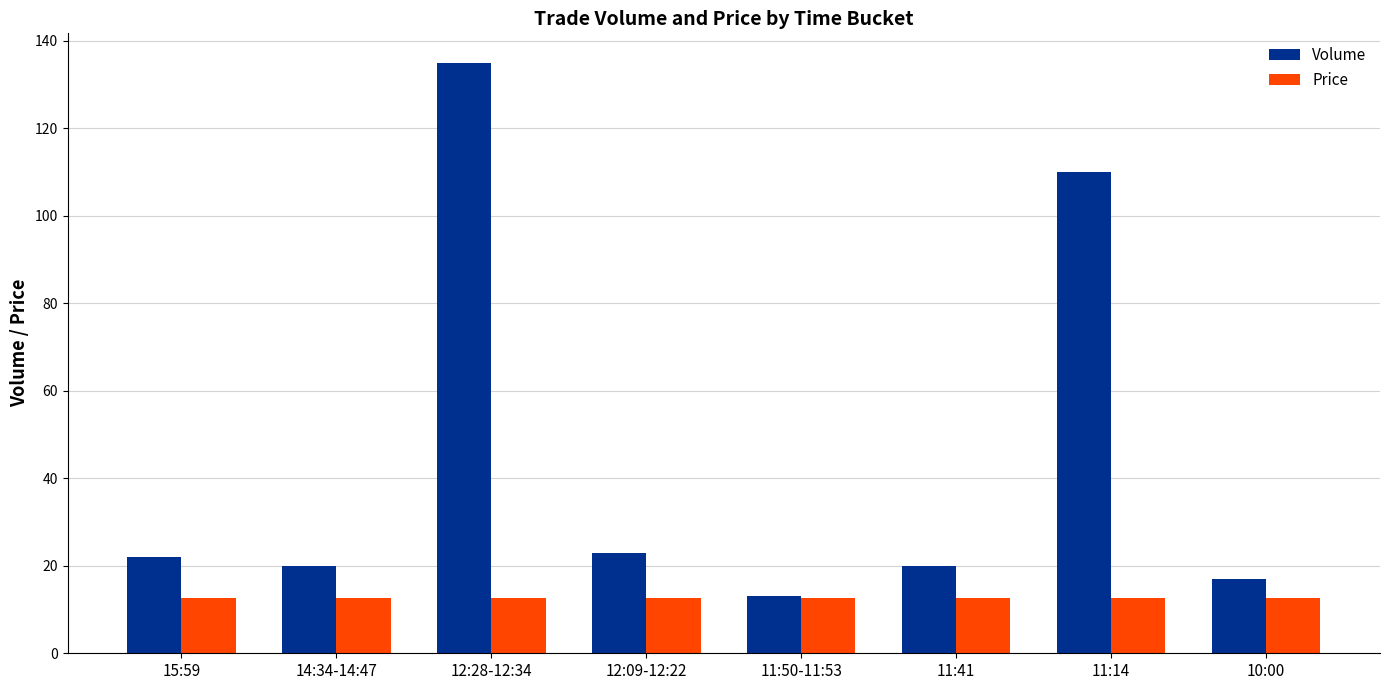

Are the bars horizontal?

No